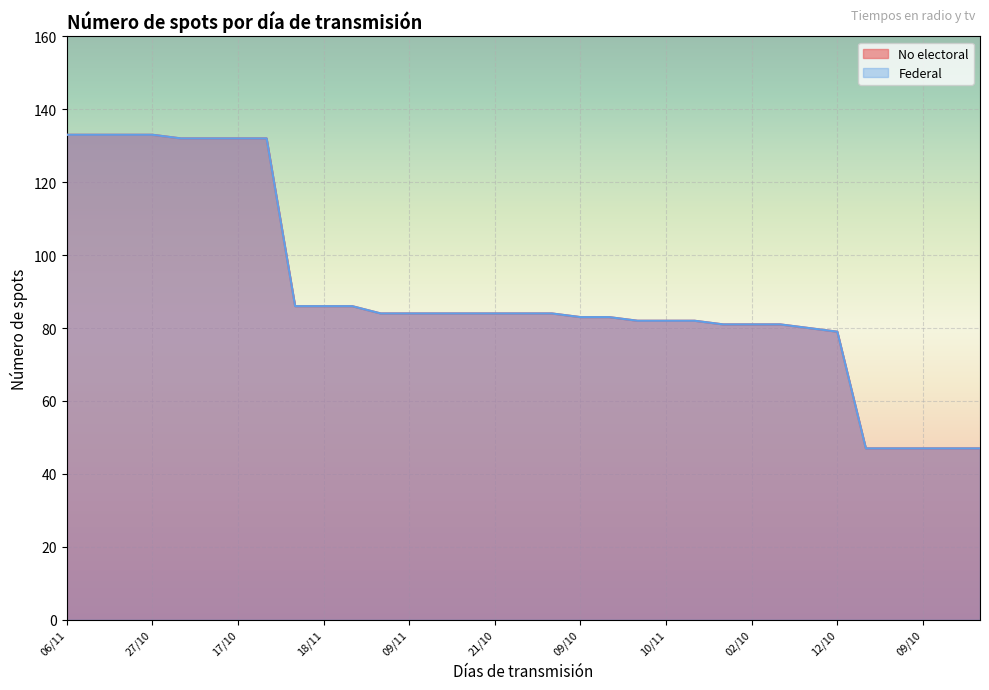

What is the difference between the maximum and minimum values in the Federal series?

86